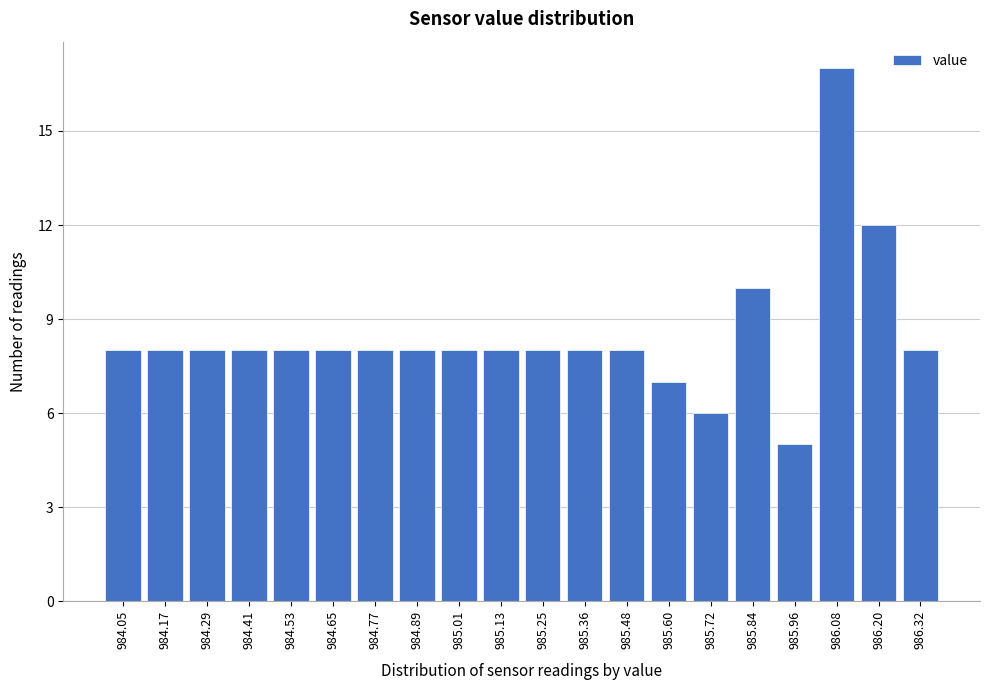

Reading left to right, extract all data points from this chart.

984.05=8	984.17=8	984.29=8	984.41=8	984.53=8	984.65=8	984.77=8	984.89=8	985.01=8	985.13=8	985.25=8	985.36=8	985.48=8	985.60=7	985.72=6	985.84=10	985.96=5	986.08=17	986.20=12	986.32=8